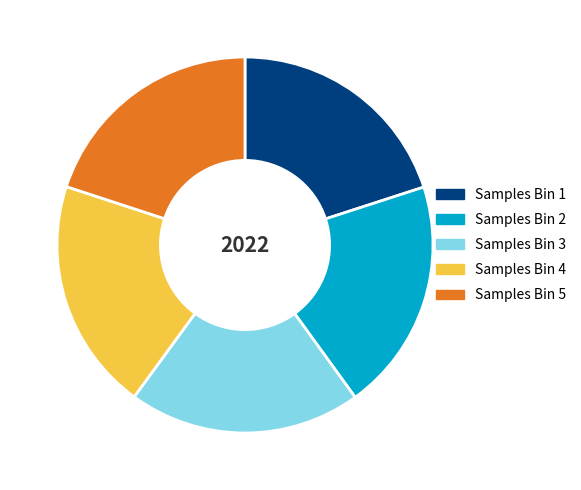

Does Samples Bin 3 account for over 50% of the chart?

No